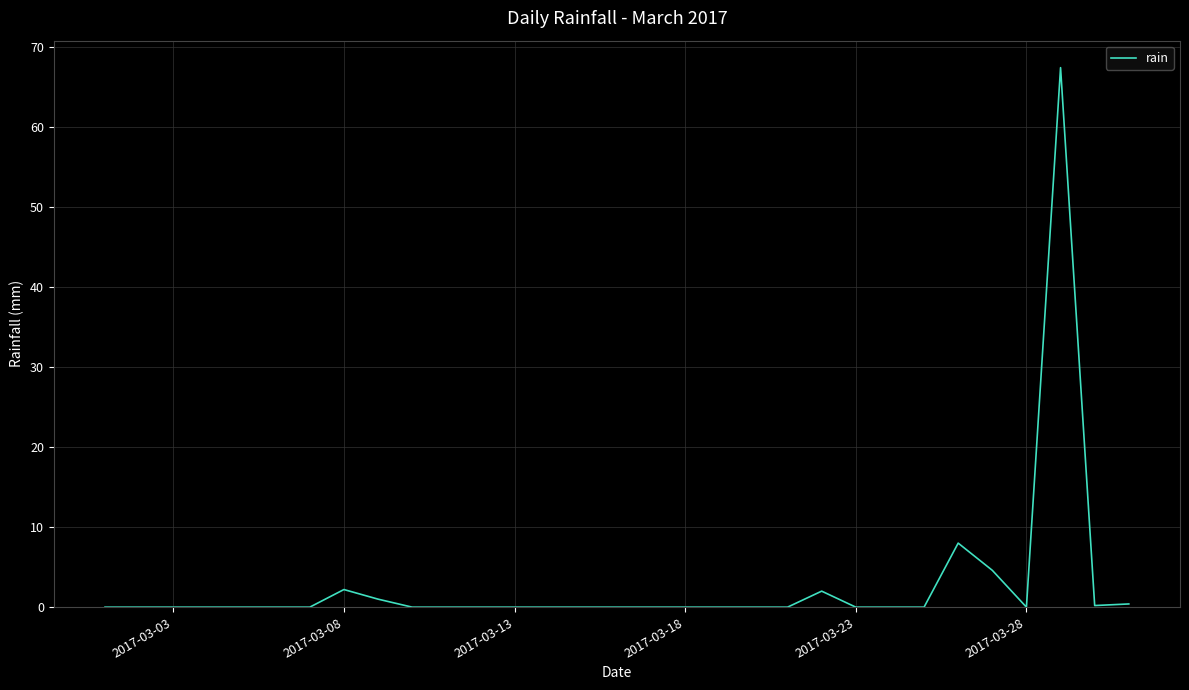

What is the difference between the maximum and minimum values?

67.4